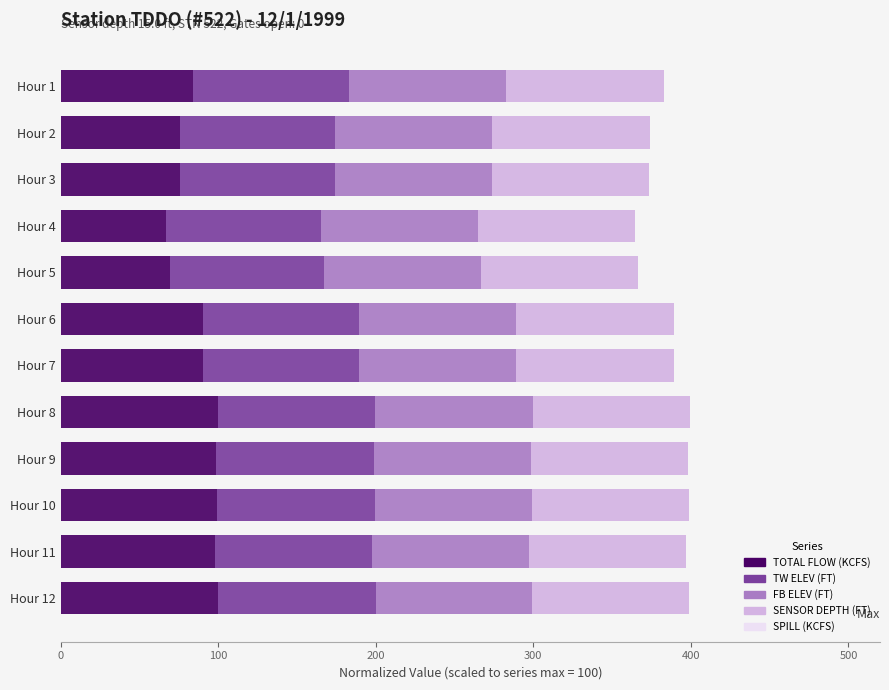

What is the total value across all series at Hour 9?

398.5